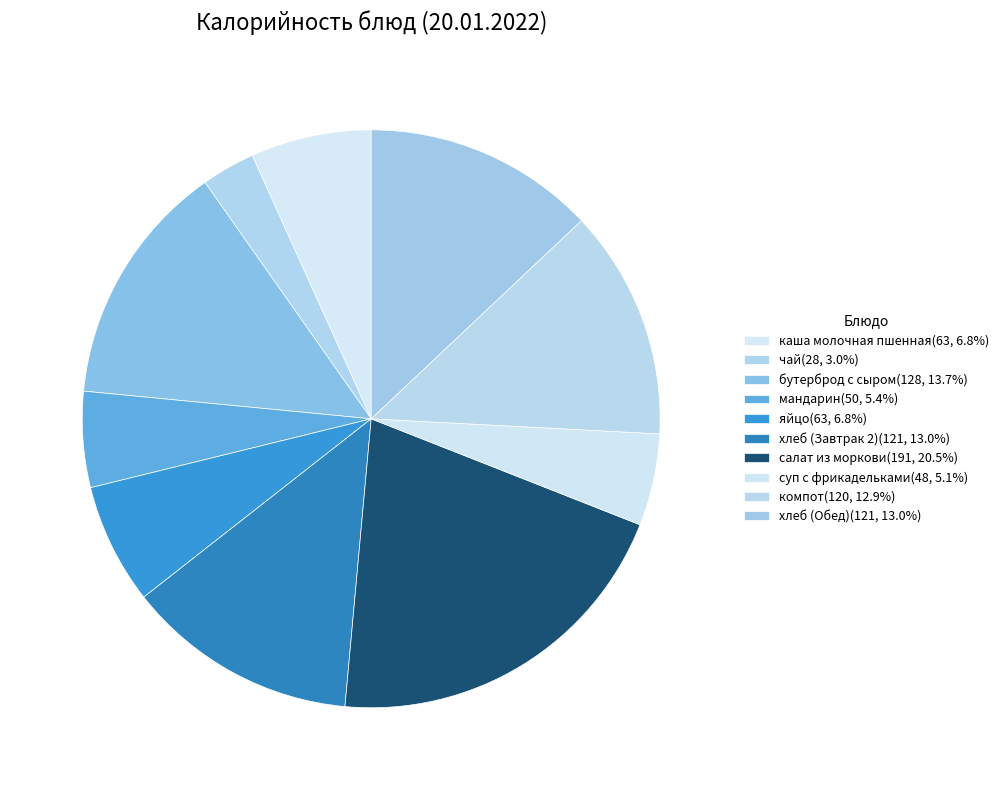

To the nearest percent, what percentage of the pie is хлеб (Завтрак 2)?

13%